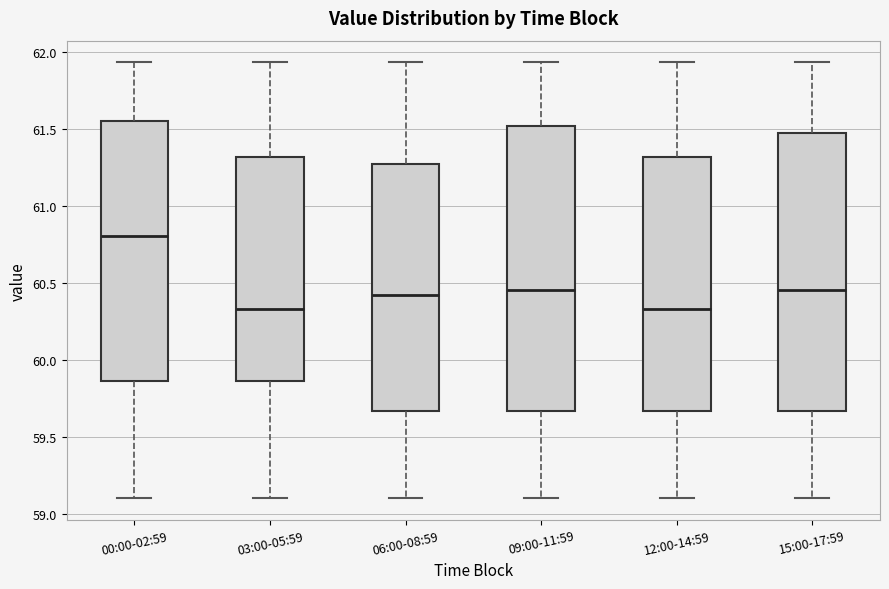

Where does the median line of the box for 12:00-14:59 sit on the y-axis? The values are not printed on the chart, so give them approximately, as read against the axis.

60.35